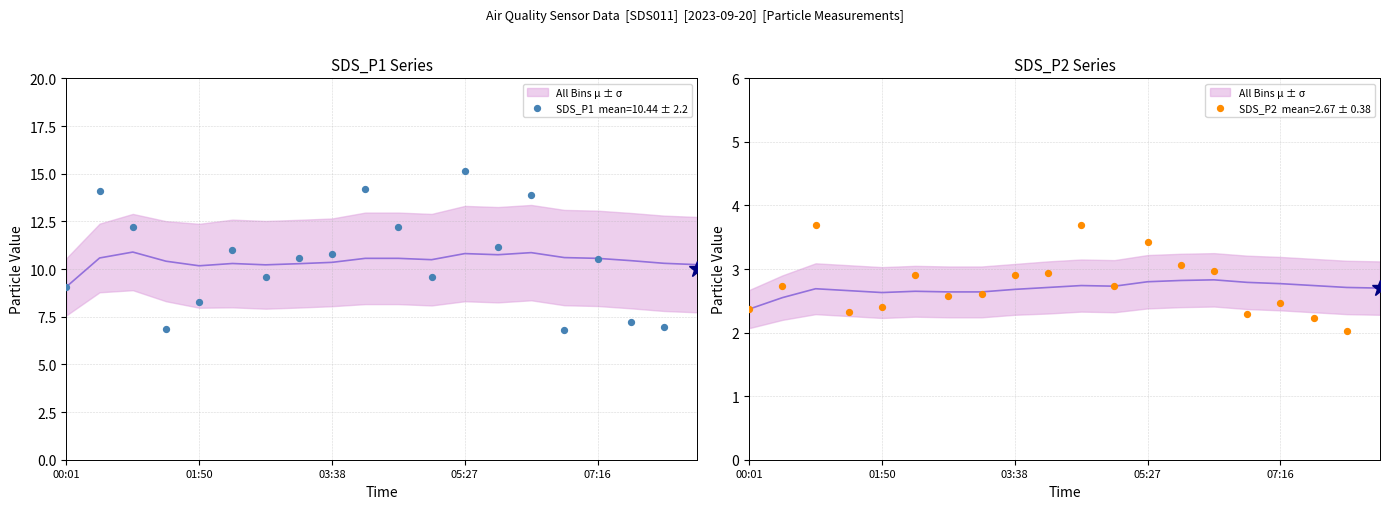

Is the value of SDS_P2 at 05:00 greater than the value of SDS_P1 at 05:00?

No